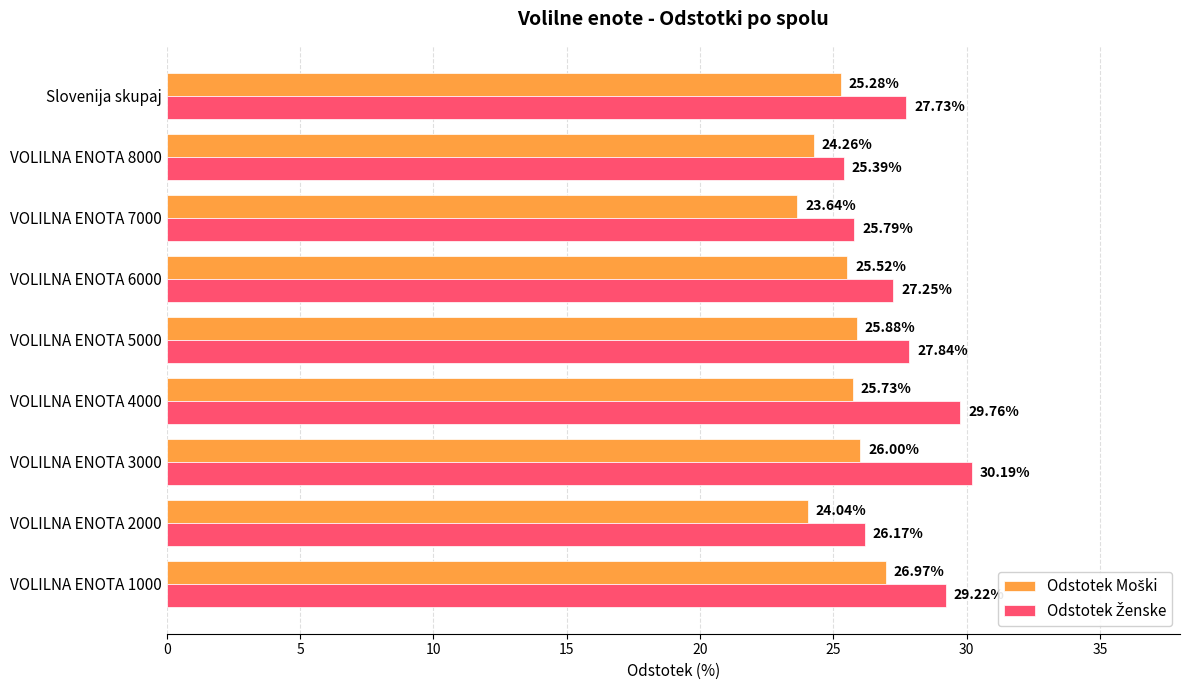

What is the total value across all series at VOLILNA ENOTA 5000?

53.7